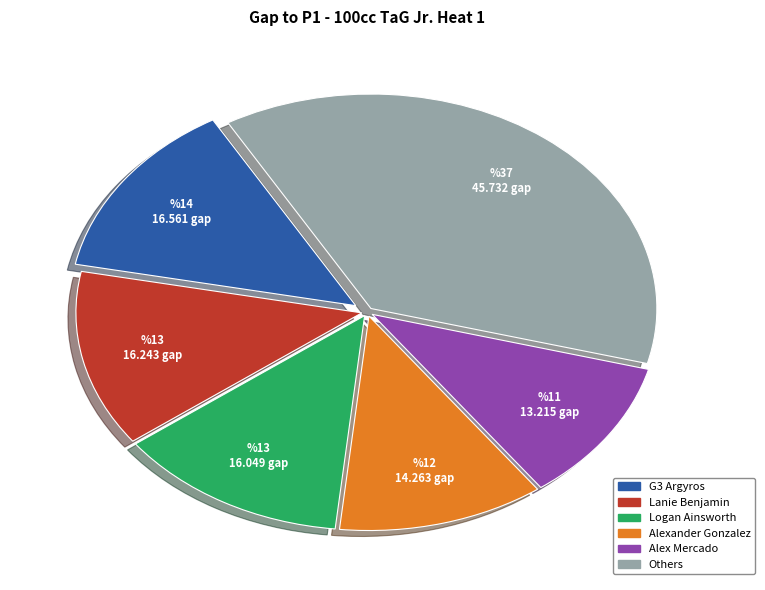

Is there a majority slice in this chart?

No